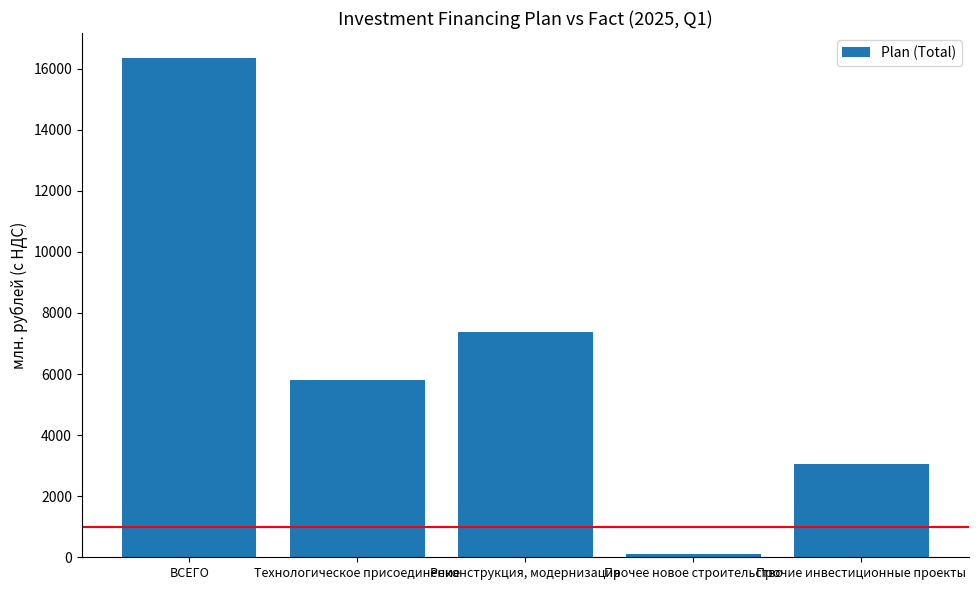

Reading left to right, what are all the values shown in this chart?

ВСЕГО=16351.0	Технологическое присоединение=5793.8	Реконструкция, модернизация=7367.7	Прочее новое строительство=122.0	Прочие инвестиционные проекты=3067.5